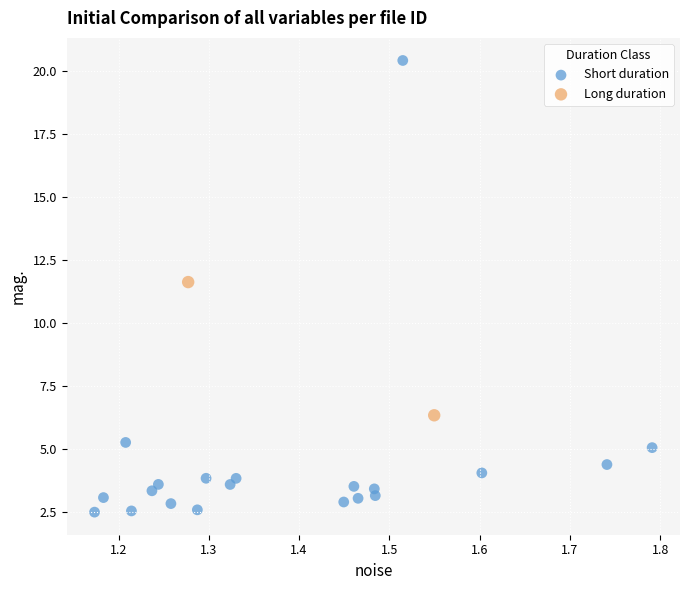

Which series contains the lowest Y value?

Short duration